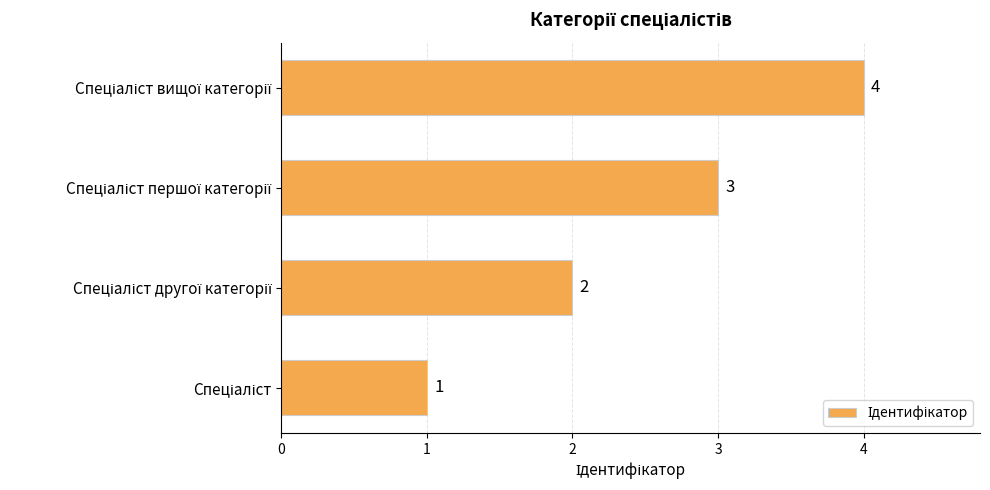

What is the maximum value shown in the chart?

4